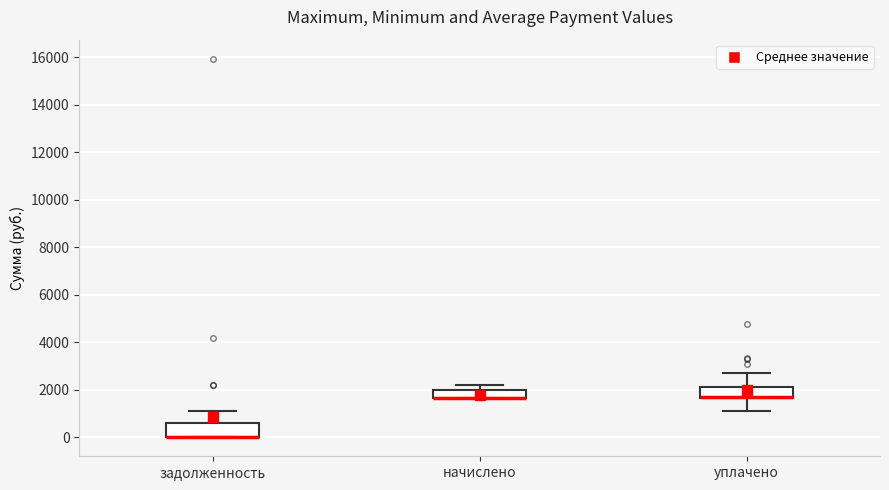

Where does the lower whisker of the box for уплачено end on the y-axis? The values are not printed on the chart, so give them approximately, as read against the axis.

1000